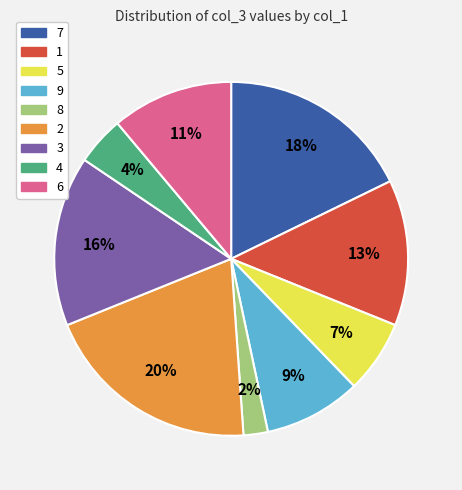

Combined, do 2 and 8 account for over 50%?

No